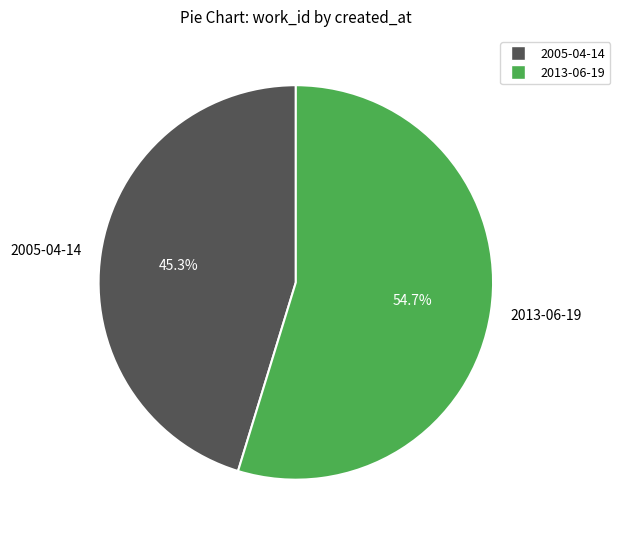

Which category accounts for the majority?

2013-06-19